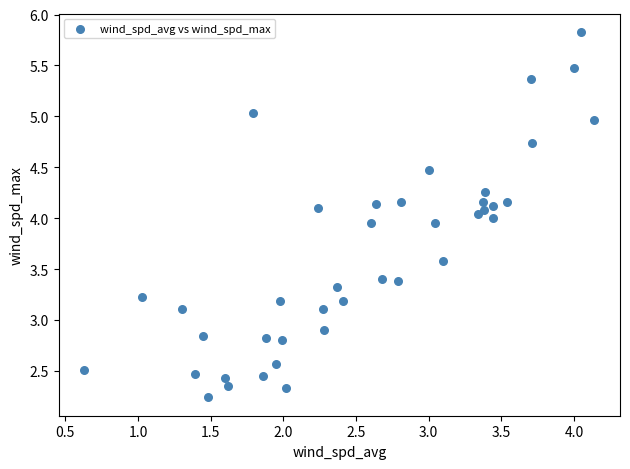

What is the range of Y values (max minus min)?

3.6